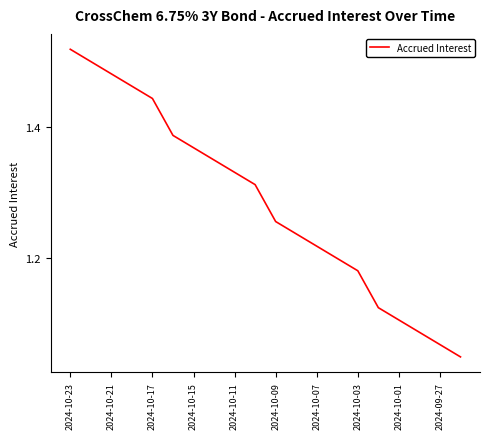

What is the difference between the maximum and minimum values?

0.5